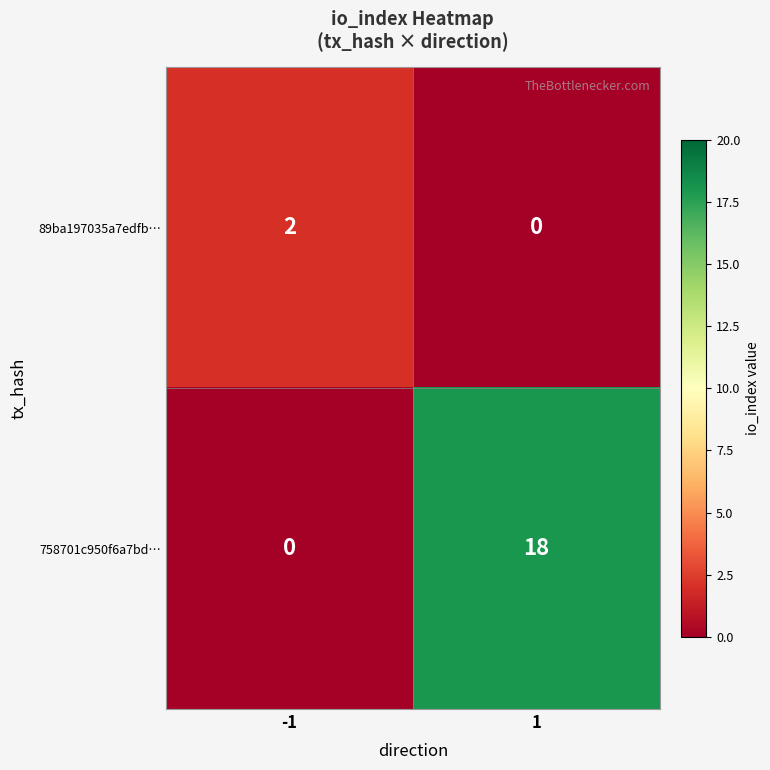

Is it true that 758701c950f6a7bd… equals 0 at -1?

True